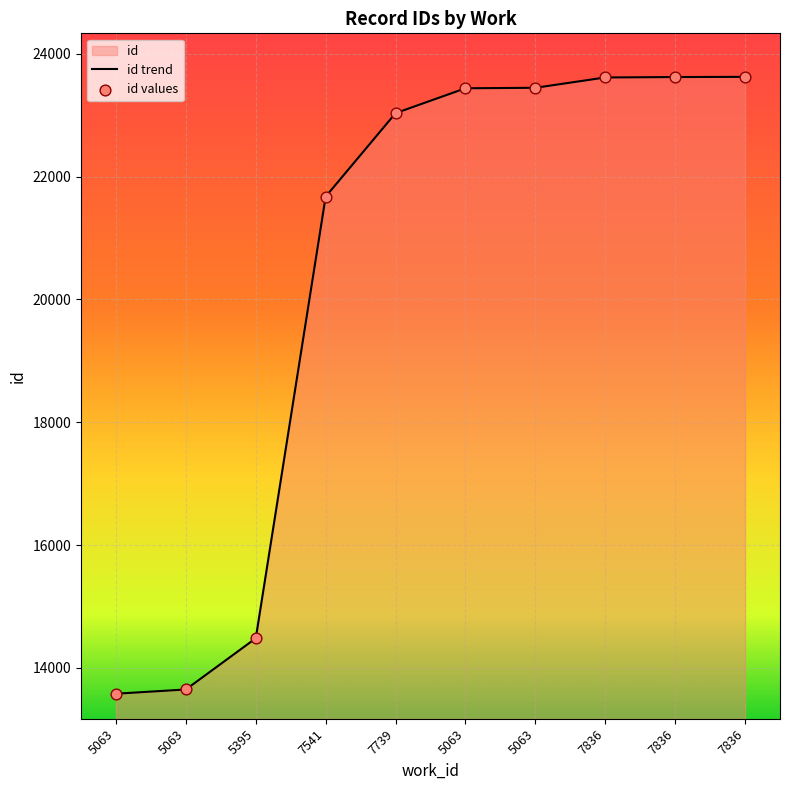

Which series reaches the maximum Y coordinate?

id trend